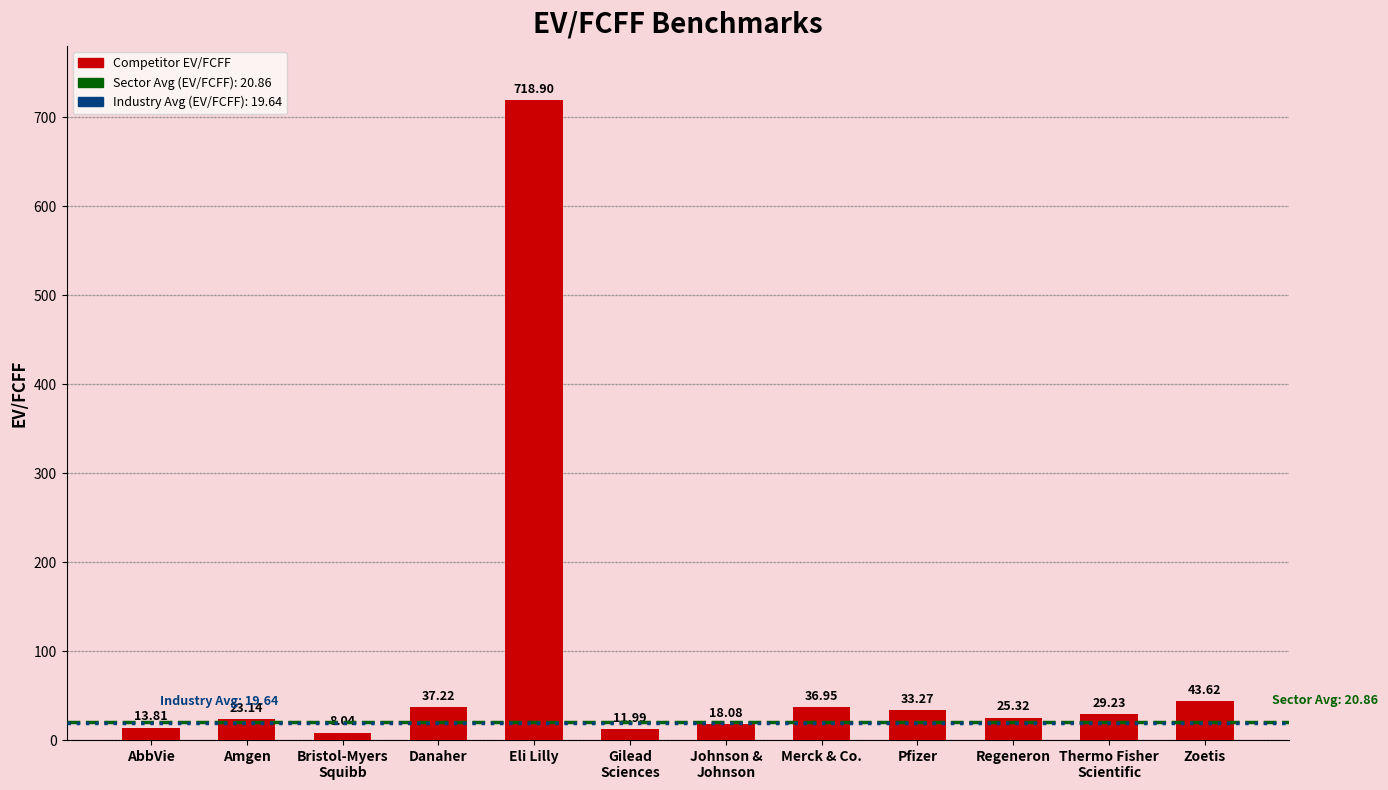

List the labels in order of value, smallest first.

Bristol-Myers
Squibb, Gilead
Sciences, AbbVie, Johnson &
Johnson, Amgen, Regeneron, Thermo Fisher
Scientific, Pfizer, Merck & Co., Danaher, Zoetis, Eli Lilly